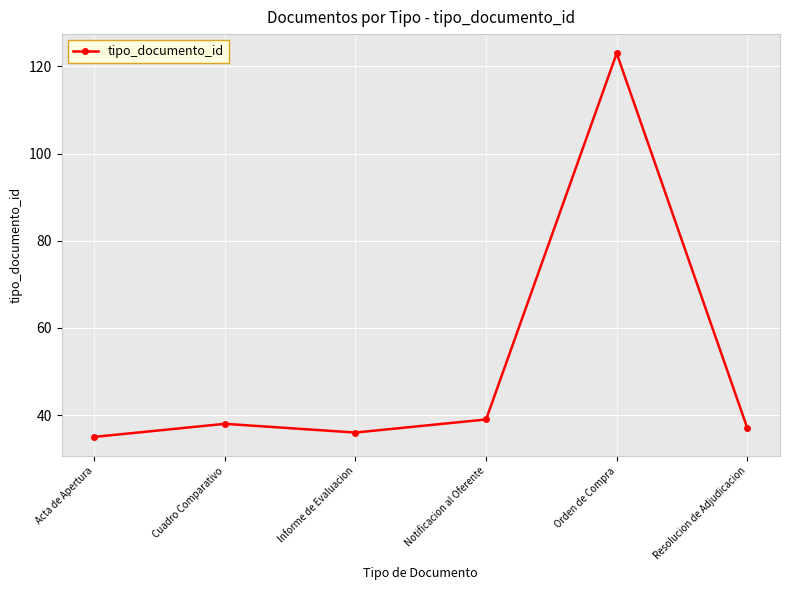

How many points are lower than both their immediate neighbors (excluding endpoints)?

1